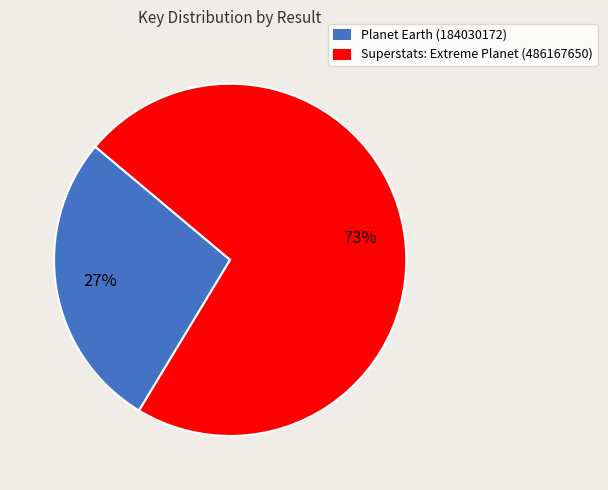

To the nearest percent, what percentage of the pie is Superstats: Extreme Planet (486167650)?

73%